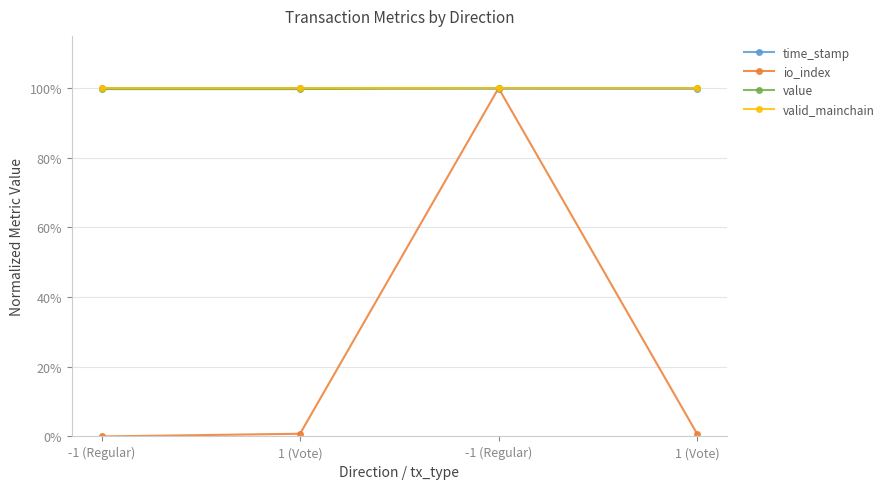

What is the maximum value for time_stamp?

100.0